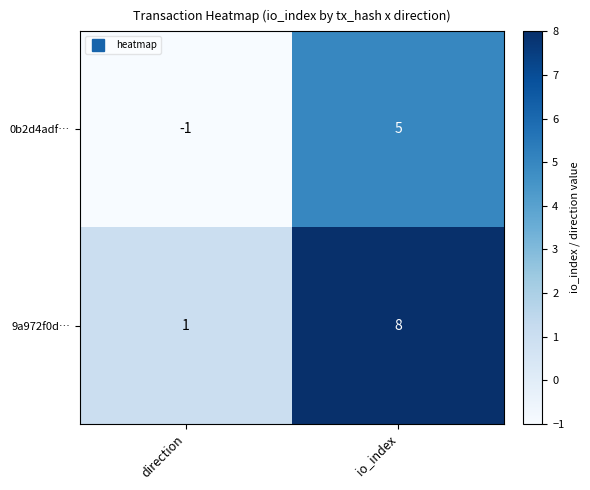

What is the maximum value shown in the chart?

8